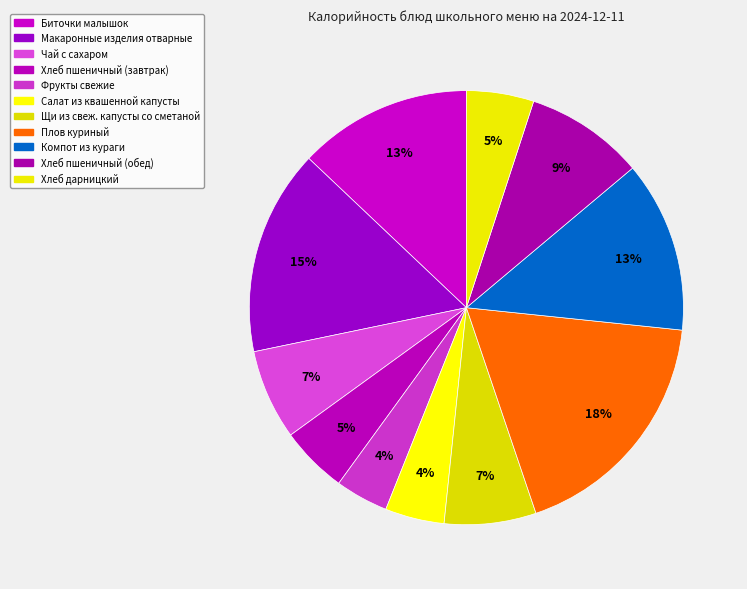

How many slices are in this pie chart?

11